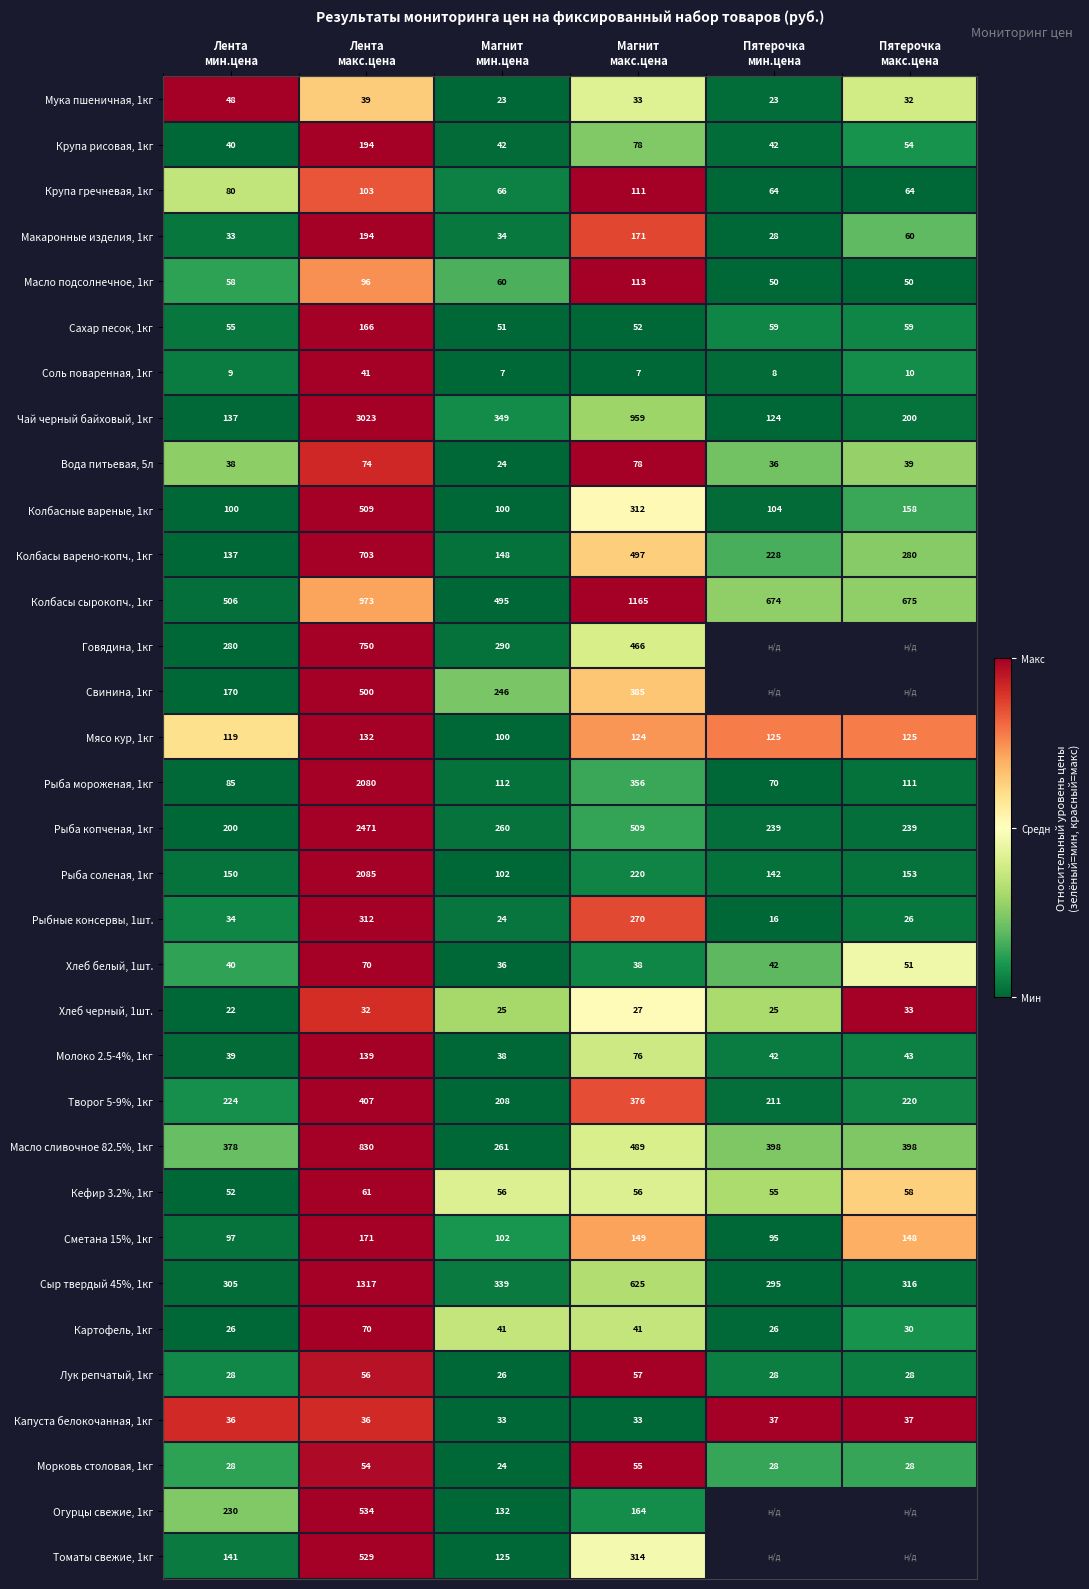

What is the average value of the Рыба копченая, 1кг series?

653